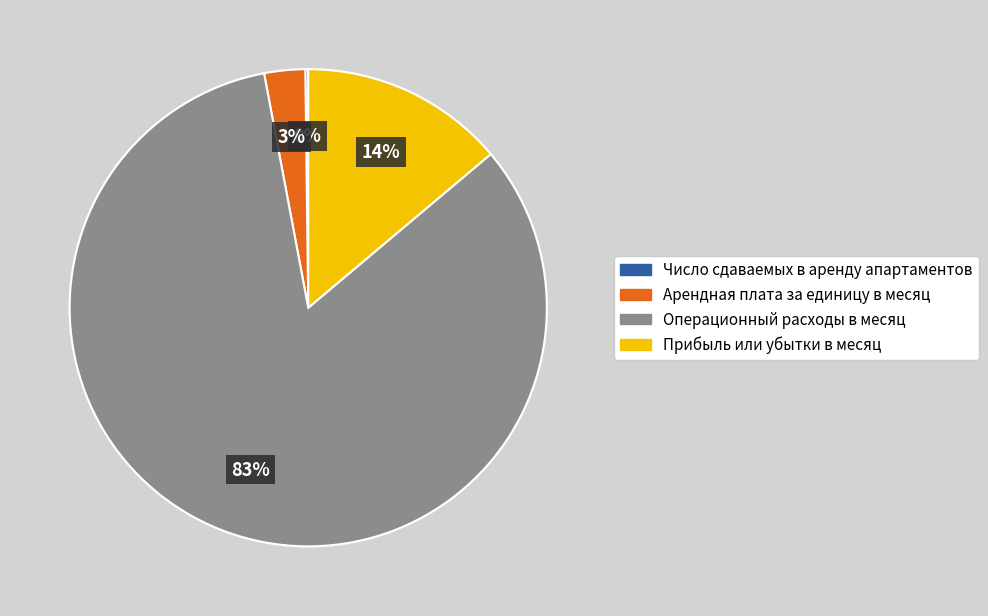

Does Прибыль или убытки в месяц represent more than half of the total?

No